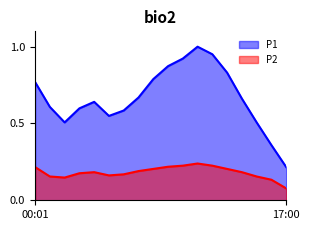

In P1, how many points are higher than both neighbors (excluding endpoints)?

2